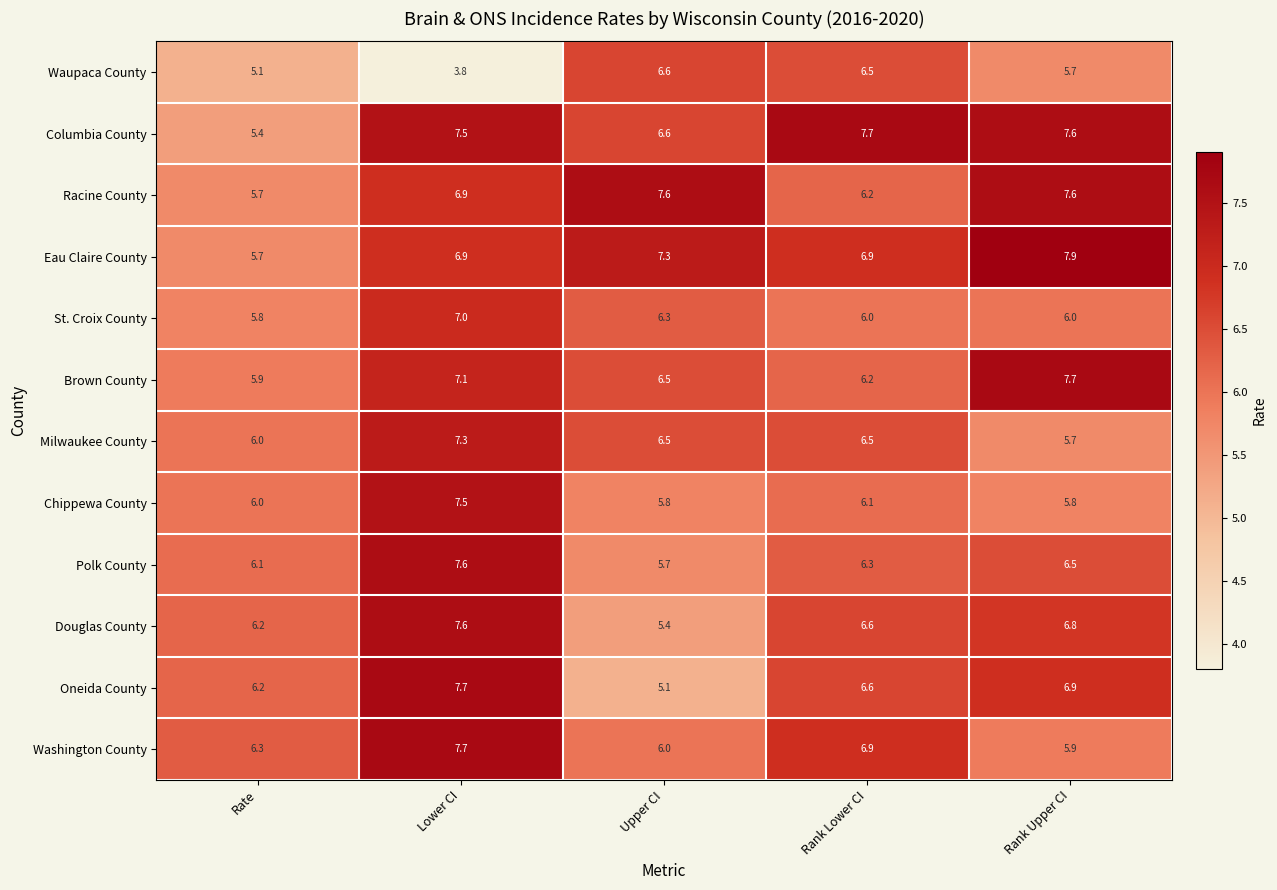

At how many categories does at least one series exceed 7?

4